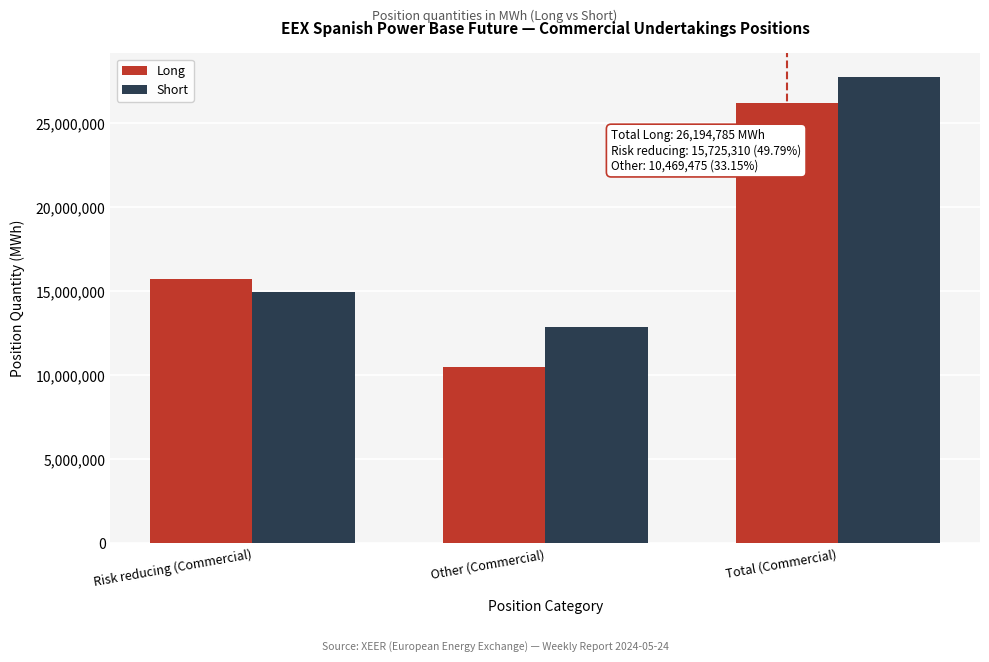

Reading right to left, extract all data points from this chart.

Long: Total (Commercial)=26194785	Other (Commercial)=10469475	Risk reducing (Commercial)=15725310
Short: Total (Commercial)=27780346	Other (Commercial)=12847870	Risk reducing (Commercial)=14932476